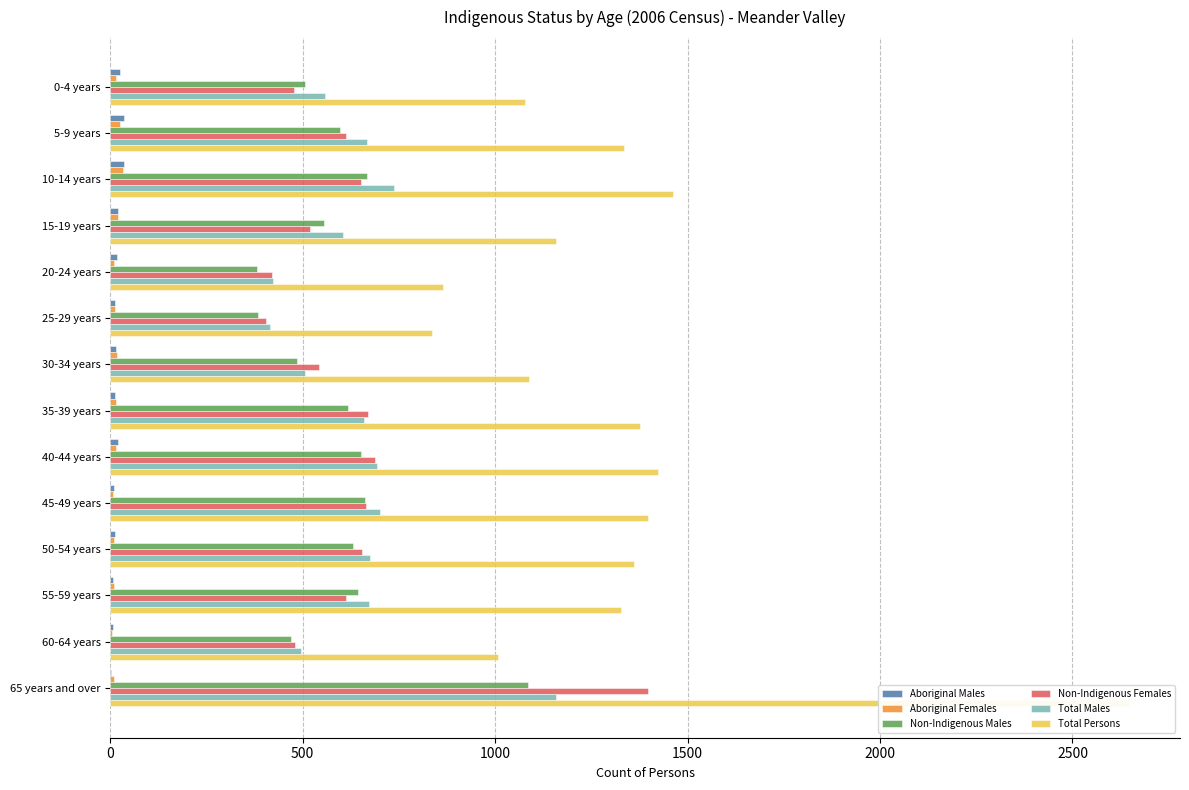

At which category is the sum across all series the highest?

65 years and over